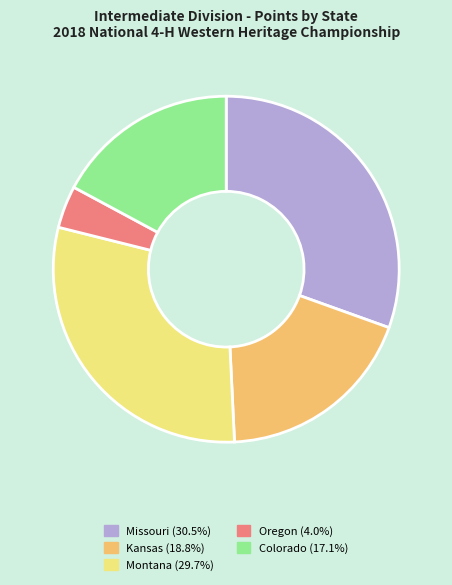

Approximately how many times larger is the value at Missouri (30.5%) compared to Montana (29.7%)?

1.0